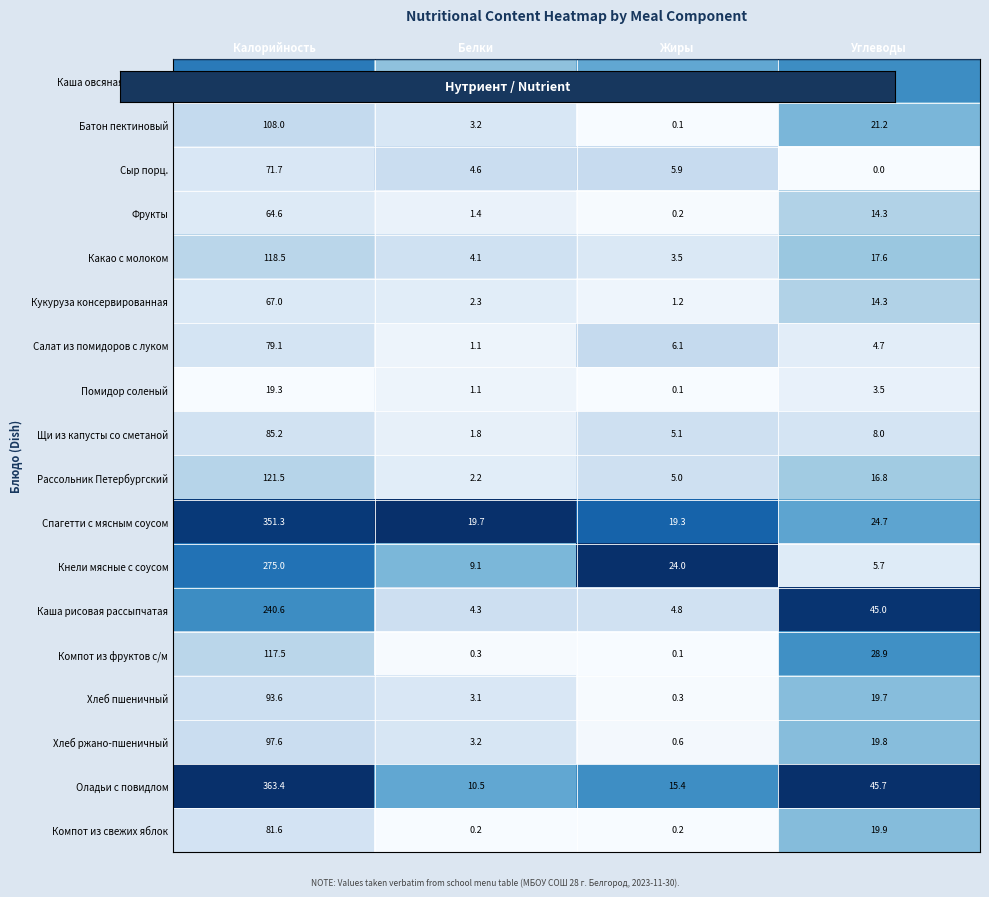

Which series has the largest total across all categories?

Оладьи с повидлом